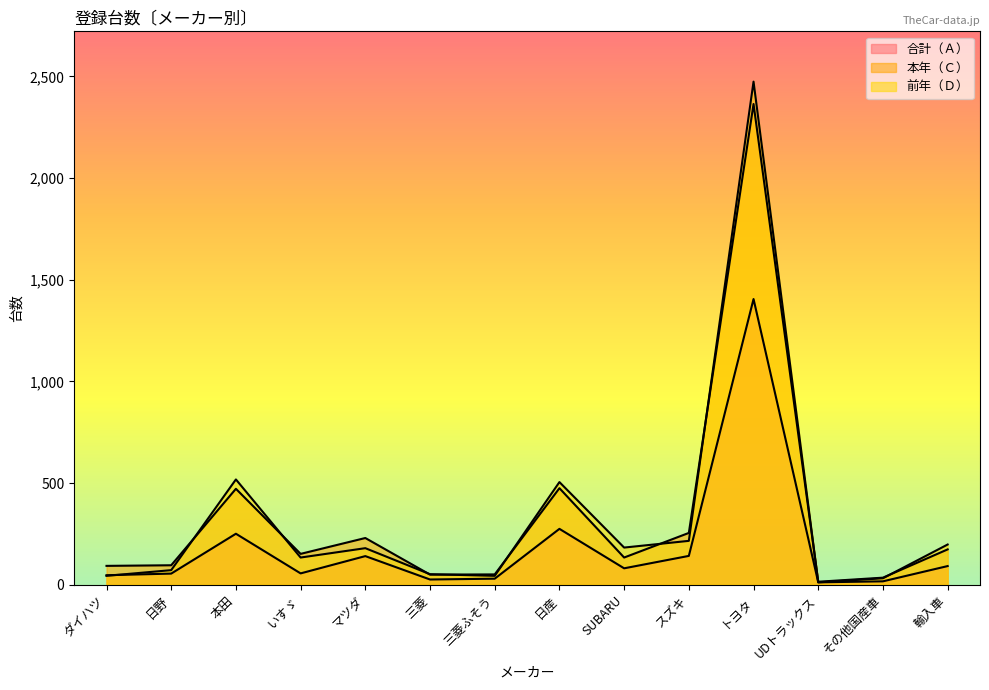

Reading left to right, transcribe all the data shown in this chart.

本年（Ｃ）: 93	96	472	152	230	50	51	475	134	255	2364	15	35	174
合計（Ａ）: 47	55	251	56	141	26	30	275	81	142	1405	12	17	92
前年（Ｄ）: 44	72	518	134	180	52	44	505	183	216	2474	12	32	198